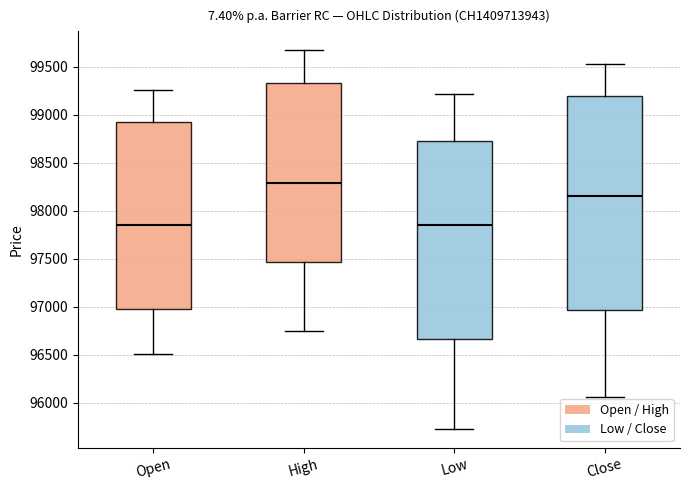

Which box is the tallest, from its lower edge to its upper edge?

Close